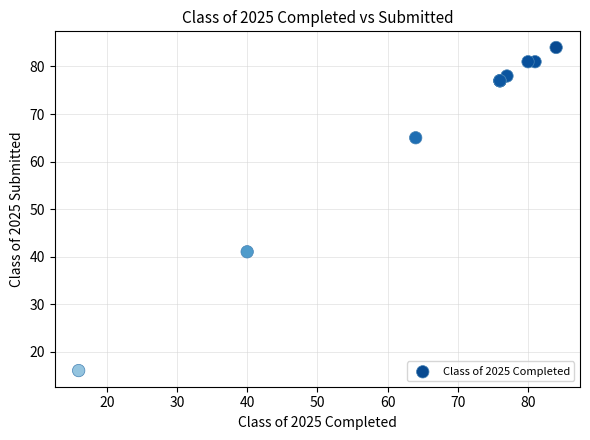

What Y value in the scatter plot is closest to 50?

41